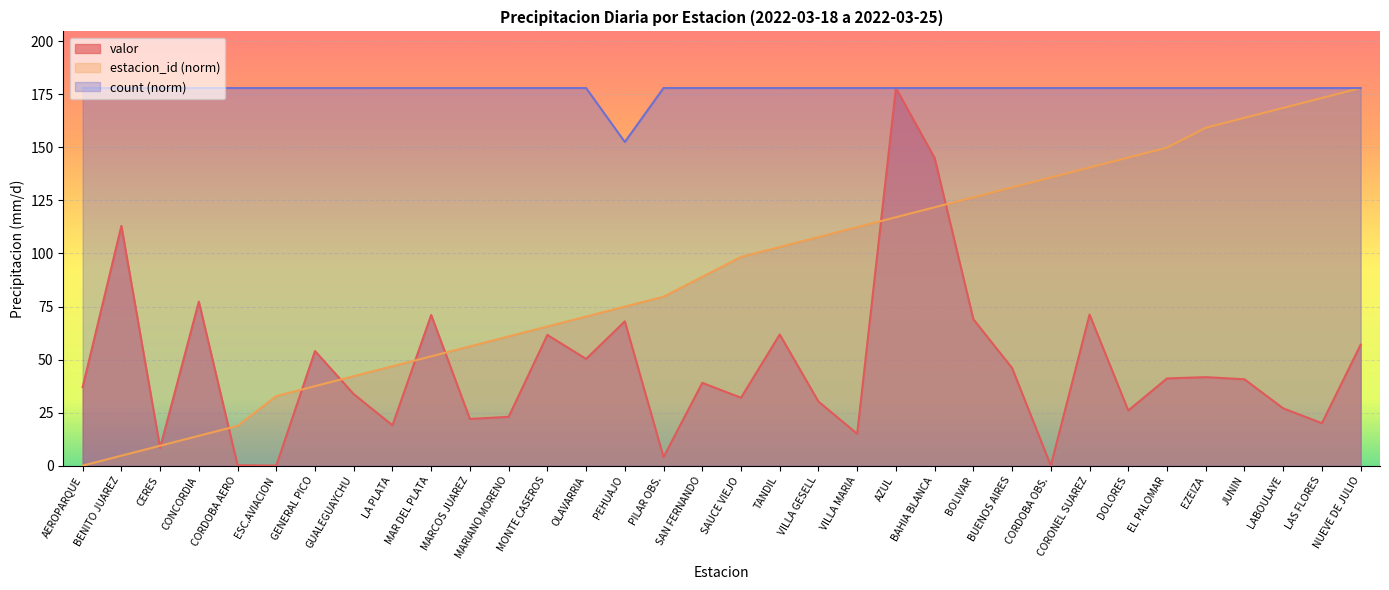

In valor, how many points are lower than both neighbors (excluding endpoints)?

11